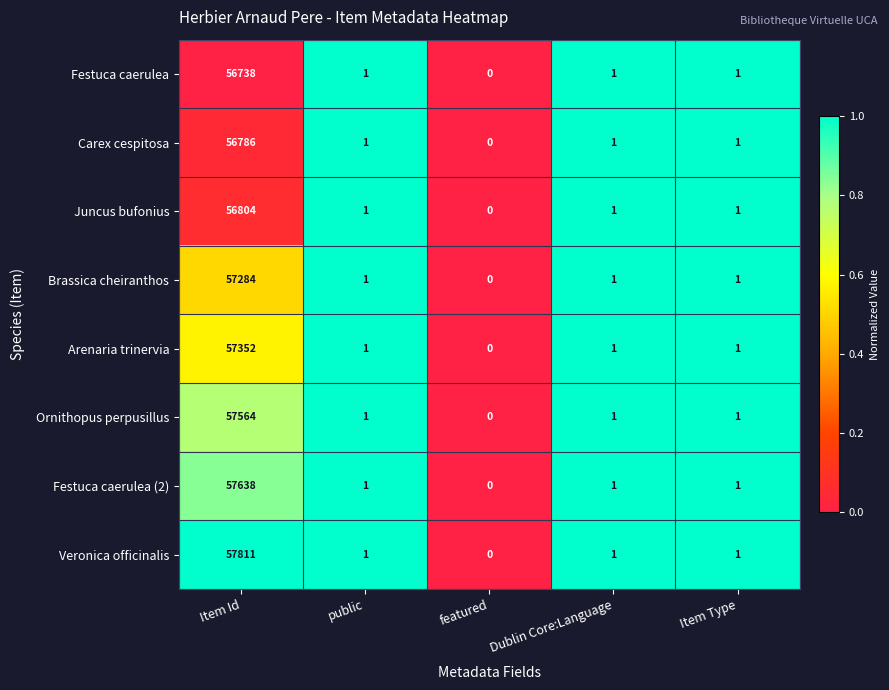

Count the number of data series in this chart.

8